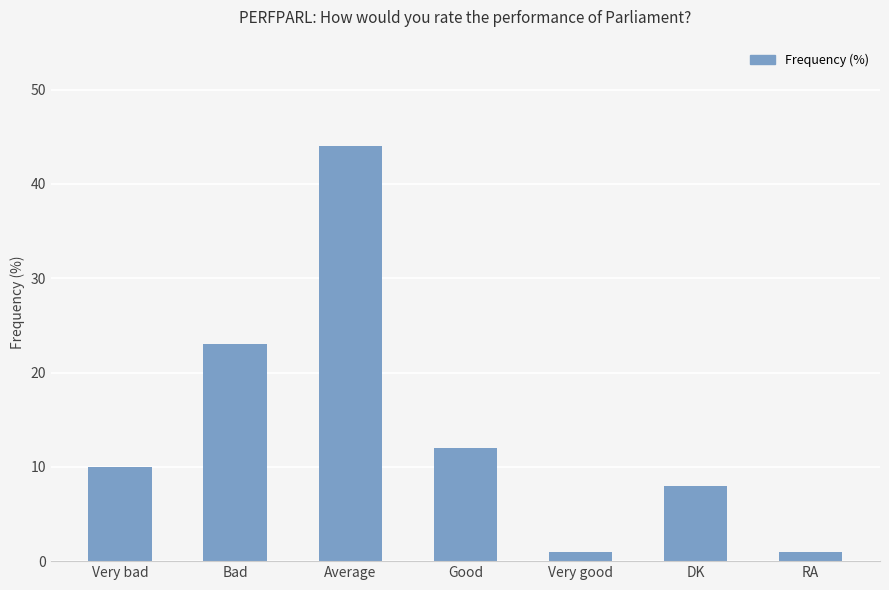

The chart shows a value of 18 at Good. True or false?

False